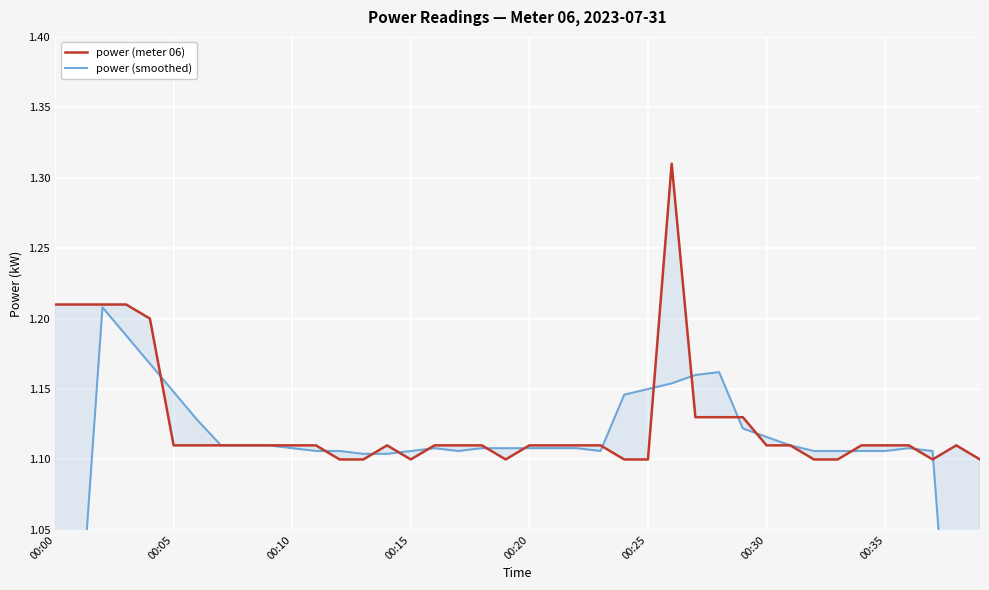

Which series has the largest range (max minus min)?

power (smoothed)